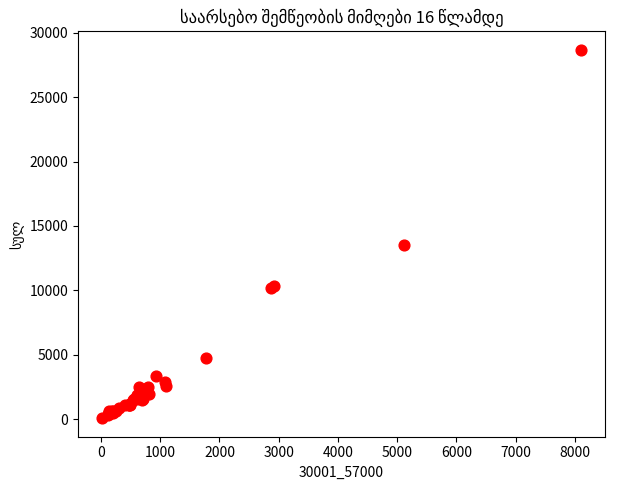

What Y value in the scatter plot is closest to 14372?

13552